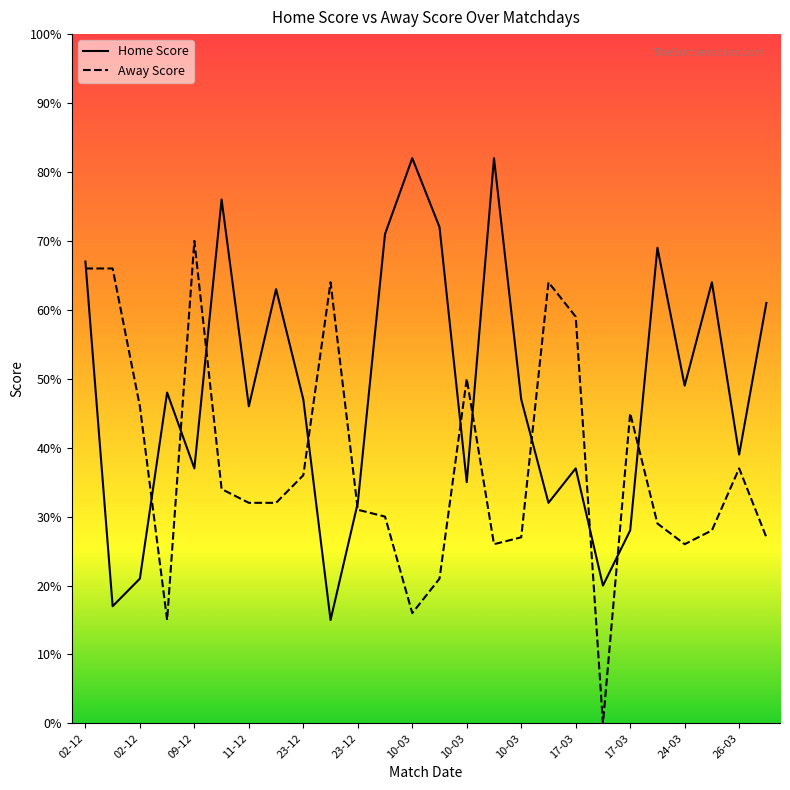

In Away Score, how many points are higher than both neighbors (excluding endpoints)?

6